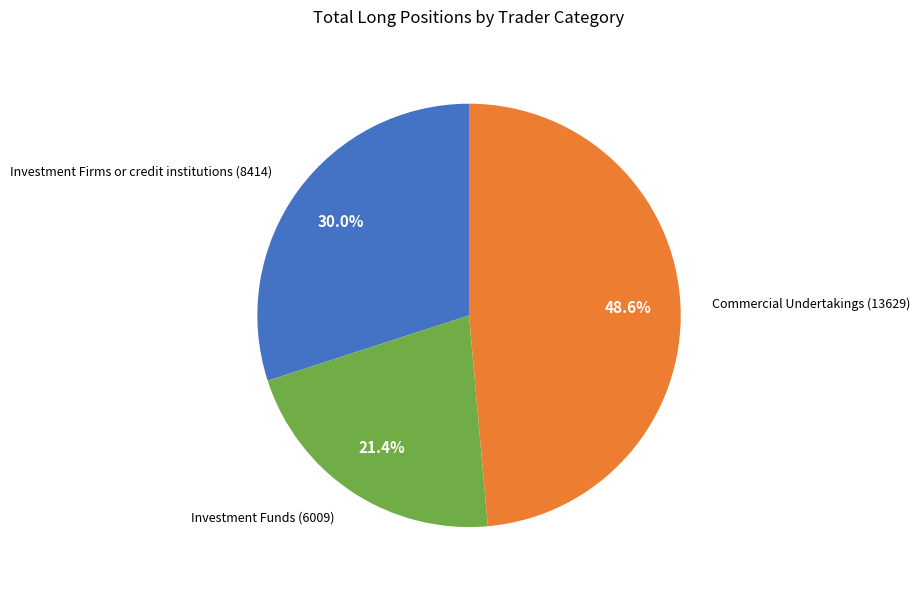

Count the number of slices in the pie.

3